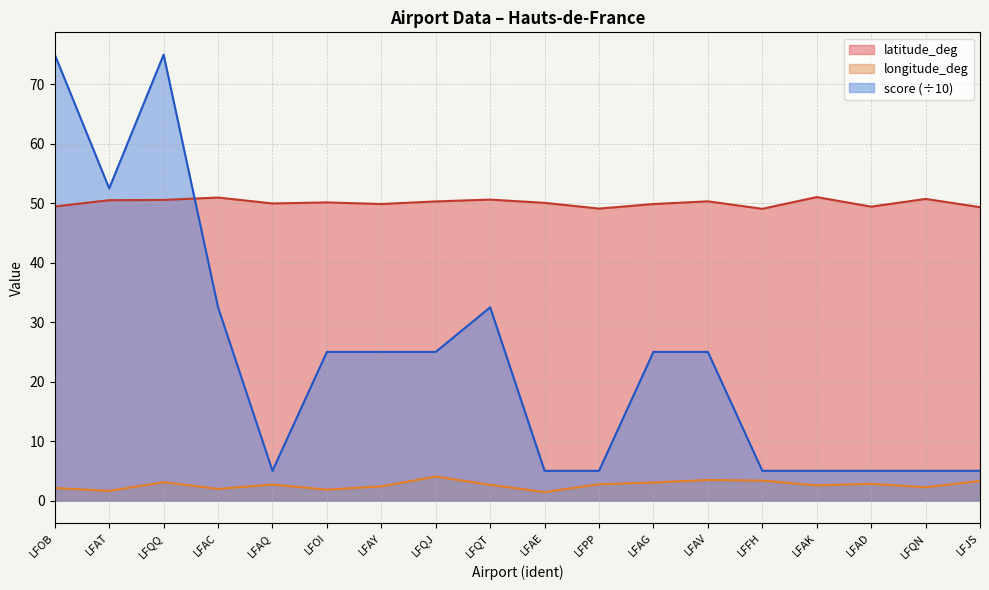

What is the label of the 2nd point from the left?

LFAT